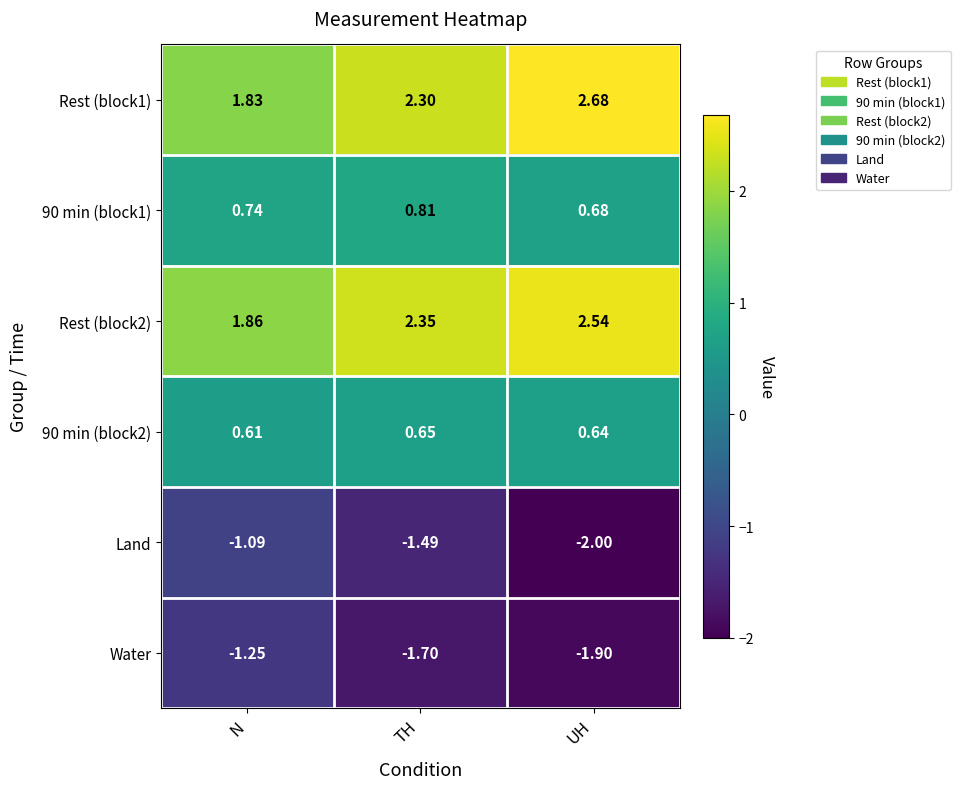

Where is Water nearest to the value -1?

N